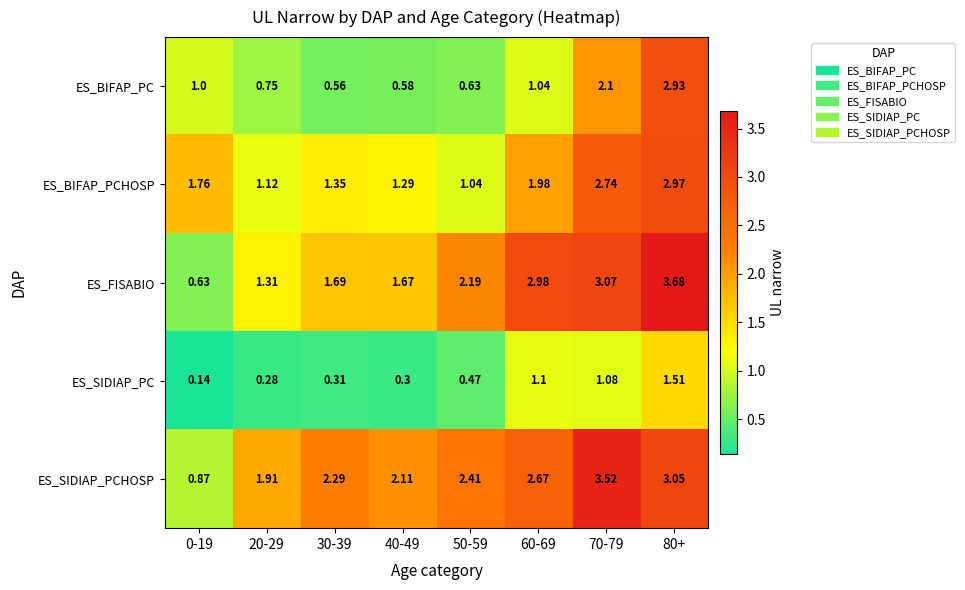

Between 30-39 and 40-49, which series saw the biggest shift?

ES_SIDIAP_PCHOSP